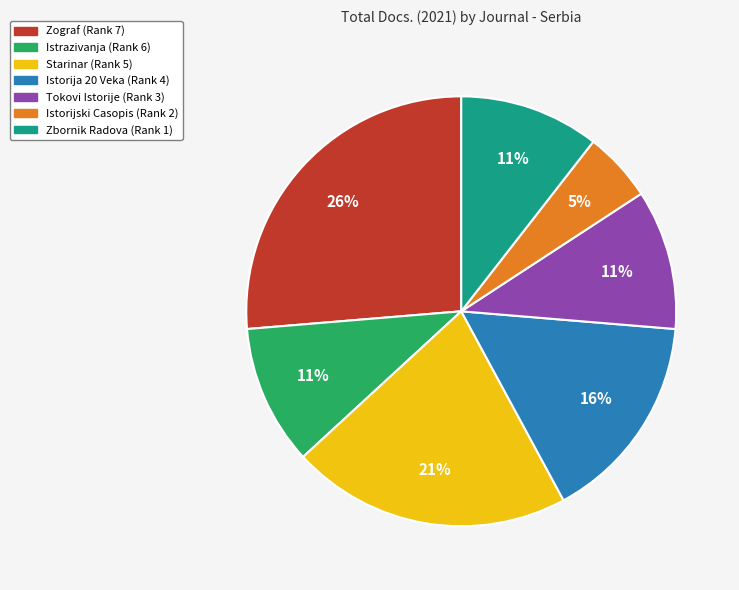

To the nearest percent, what is the average slice percentage?

14%